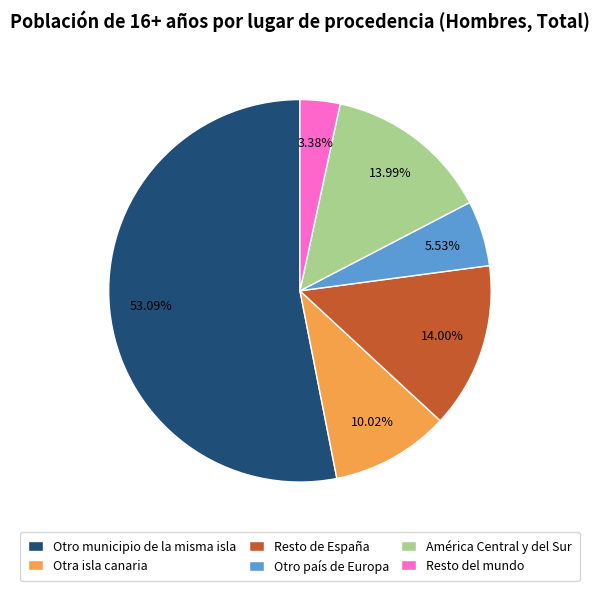

Is there a majority slice in this chart?

Yes